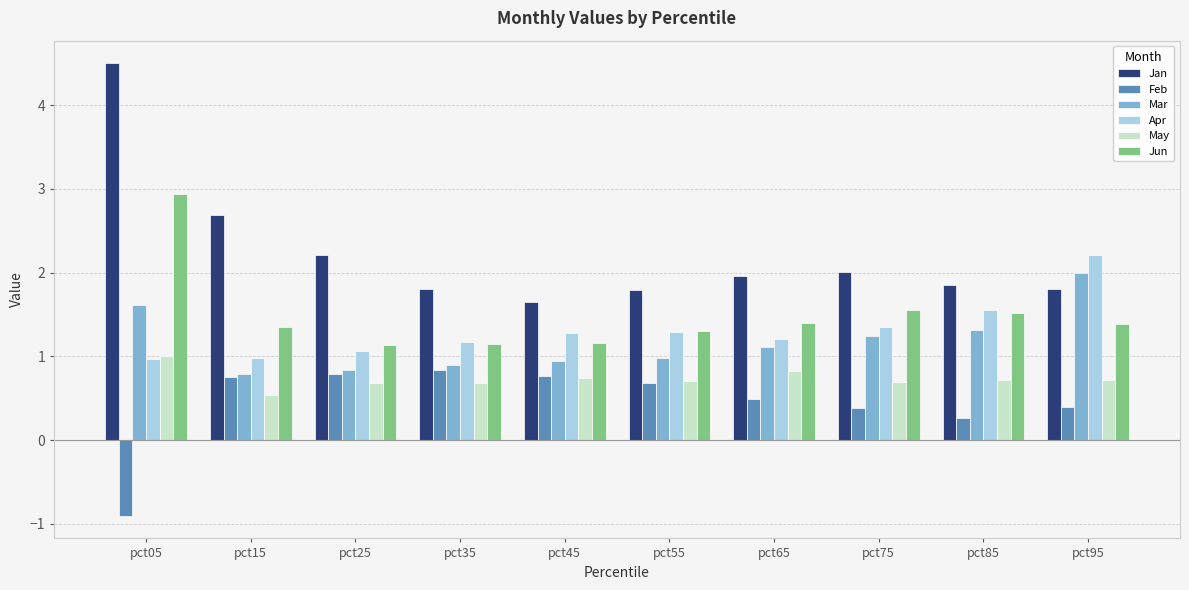

Is it true that Apr equals 2.3 at pct85?

False